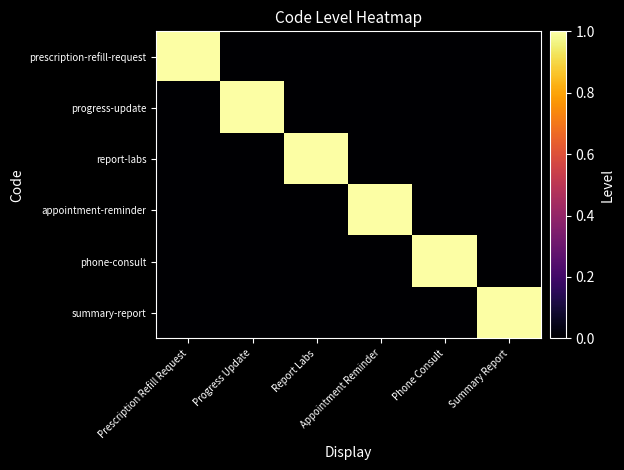

Reading left to right, extract all data points from this chart.

prescription-refill-request: Prescription Refill Request=1	Progress Update=0	Report Labs=0	Appointment Reminder=0	Phone Consult=0	Summary Report=0
progress-update: Prescription Refill Request=0	Progress Update=1	Report Labs=0	Appointment Reminder=0	Phone Consult=0	Summary Report=0
report-labs: Prescription Refill Request=0	Progress Update=0	Report Labs=1	Appointment Reminder=0	Phone Consult=0	Summary Report=0
appointment-reminder: Prescription Refill Request=0	Progress Update=0	Report Labs=0	Appointment Reminder=1	Phone Consult=0	Summary Report=0
phone-consult: Prescription Refill Request=0	Progress Update=0	Report Labs=0	Appointment Reminder=0	Phone Consult=1	Summary Report=0
summary-report: Prescription Refill Request=0	Progress Update=0	Report Labs=0	Appointment Reminder=0	Phone Consult=0	Summary Report=1